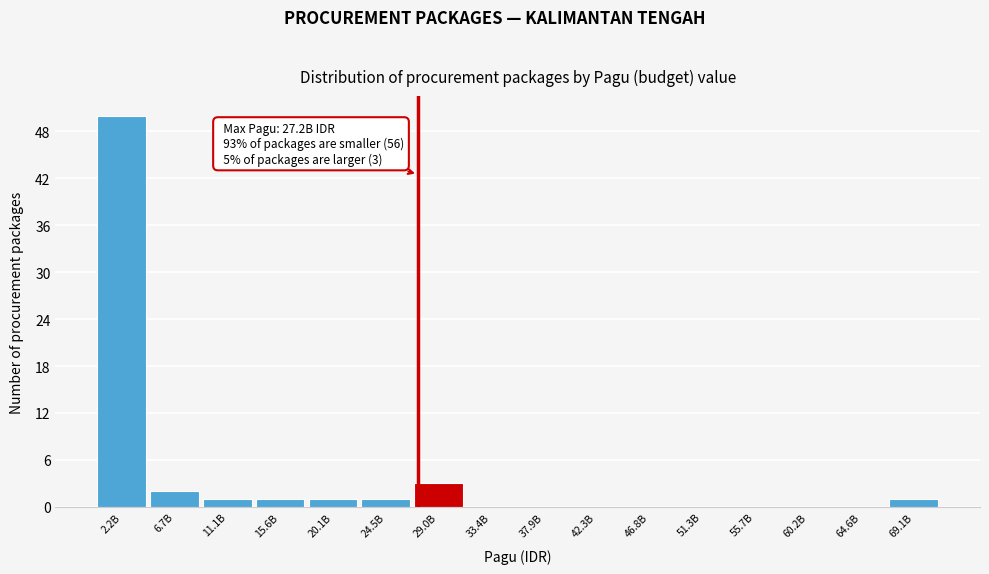

Reading right to left, transcribe all the data shown in this chart.

69.1B=1	64.6B=0	60.2B=0	55.7B=0	51.3B=0	46.8B=0	42.3B=0	37.9B=0	33.4B=0	29.0B=3	24.5B=1	20.1B=1	15.6B=1	11.1B=1	6.7B=2	2.2B=50